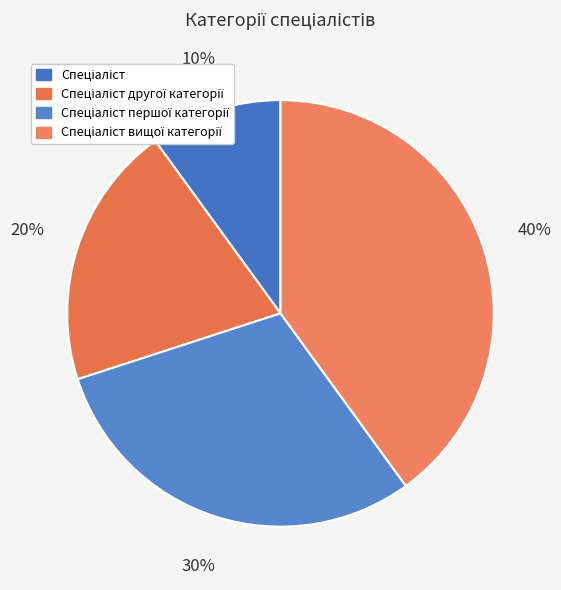

How many segments does this pie chart have?

4